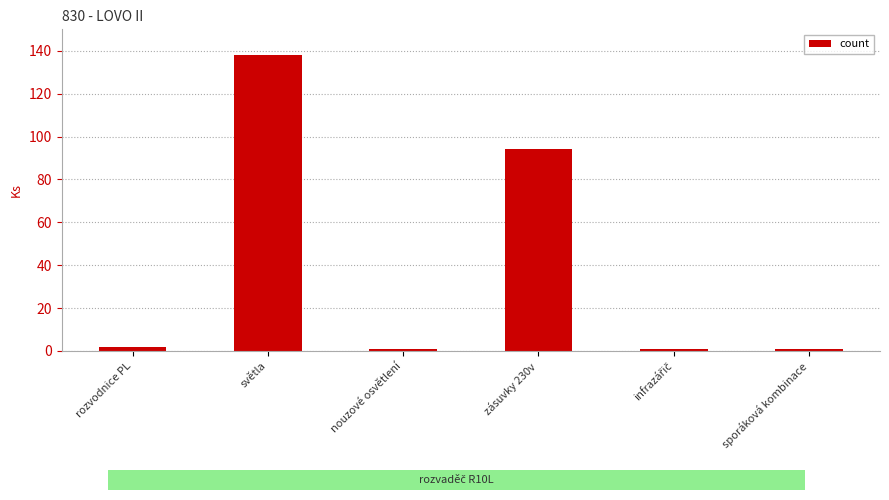

How many categories are shown in the chart?

6